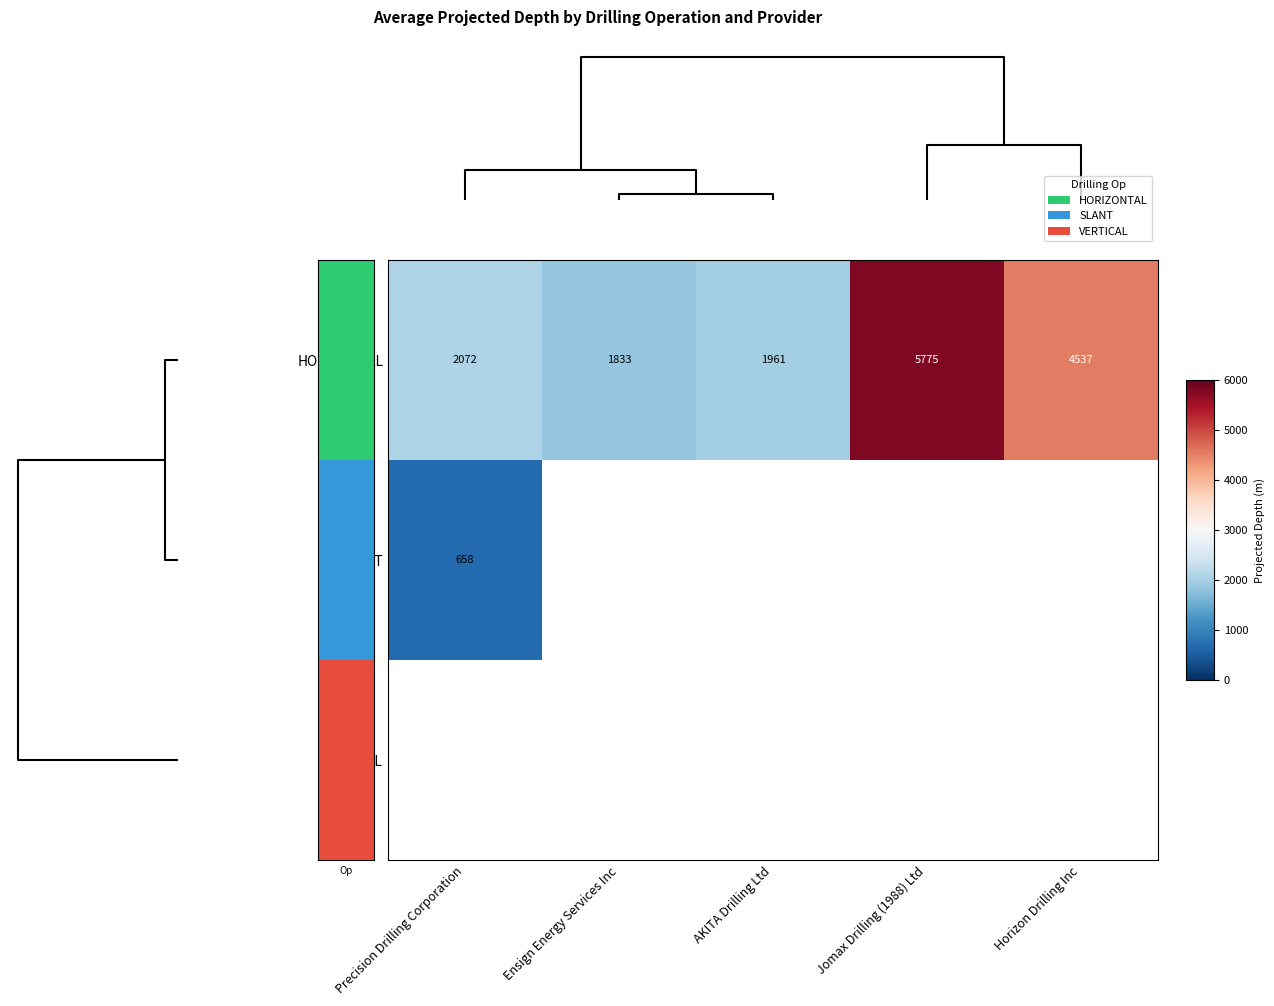

The value of HORIZONTAL at AKITA Drilling Ltd is 952.0. True or false?

False